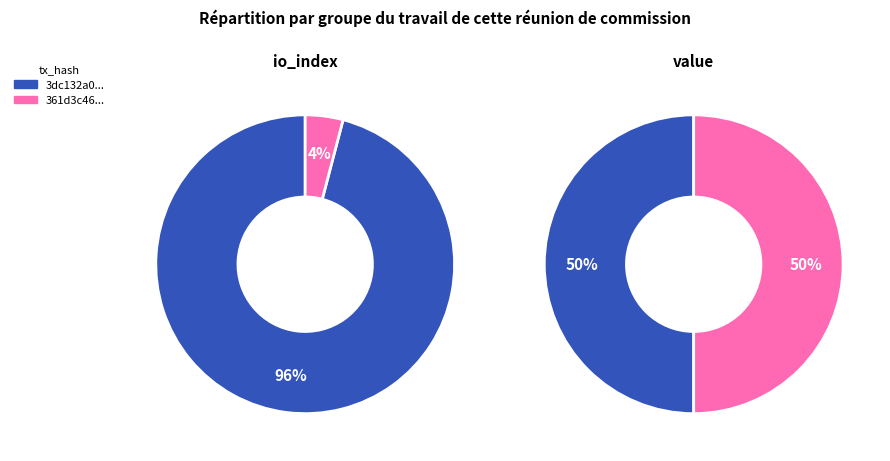

Which series has the largest range (max minus min)?

io_index